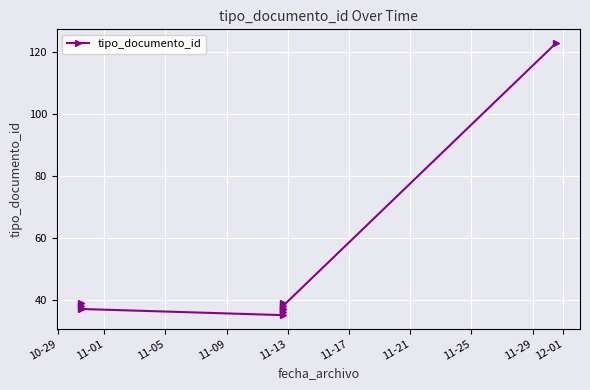

How many values exceed 38?

3